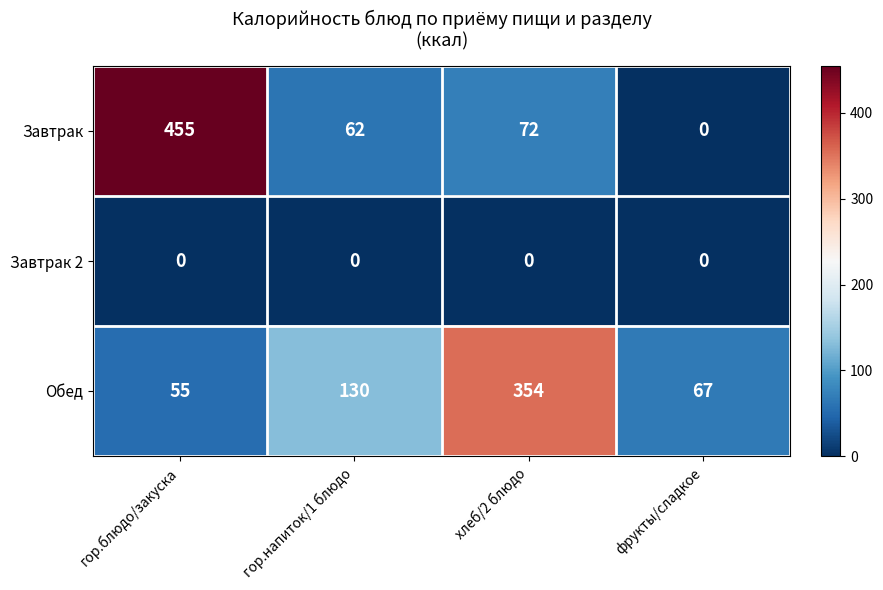

What is the difference between the Завтрак values at хлеб/2 блюдо and фрукты/сладкое?

72